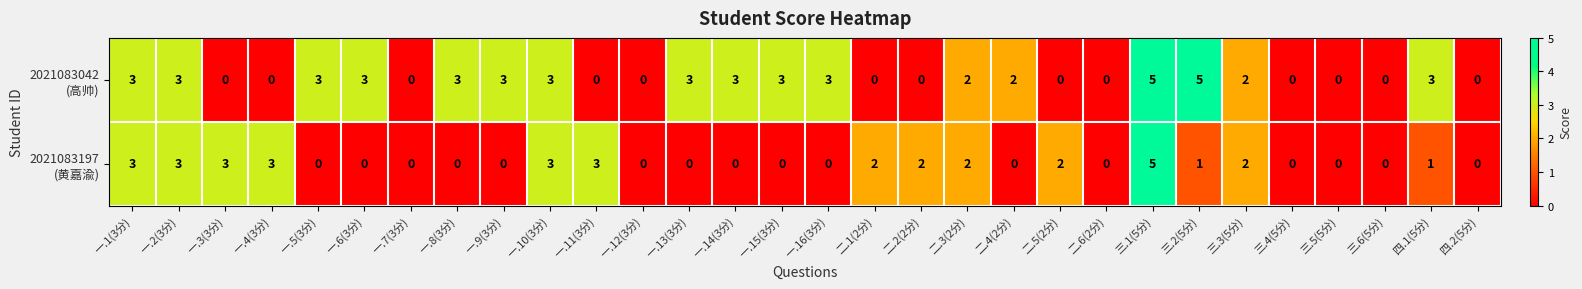

What is the total value across all series at 一.15(3分)?

3